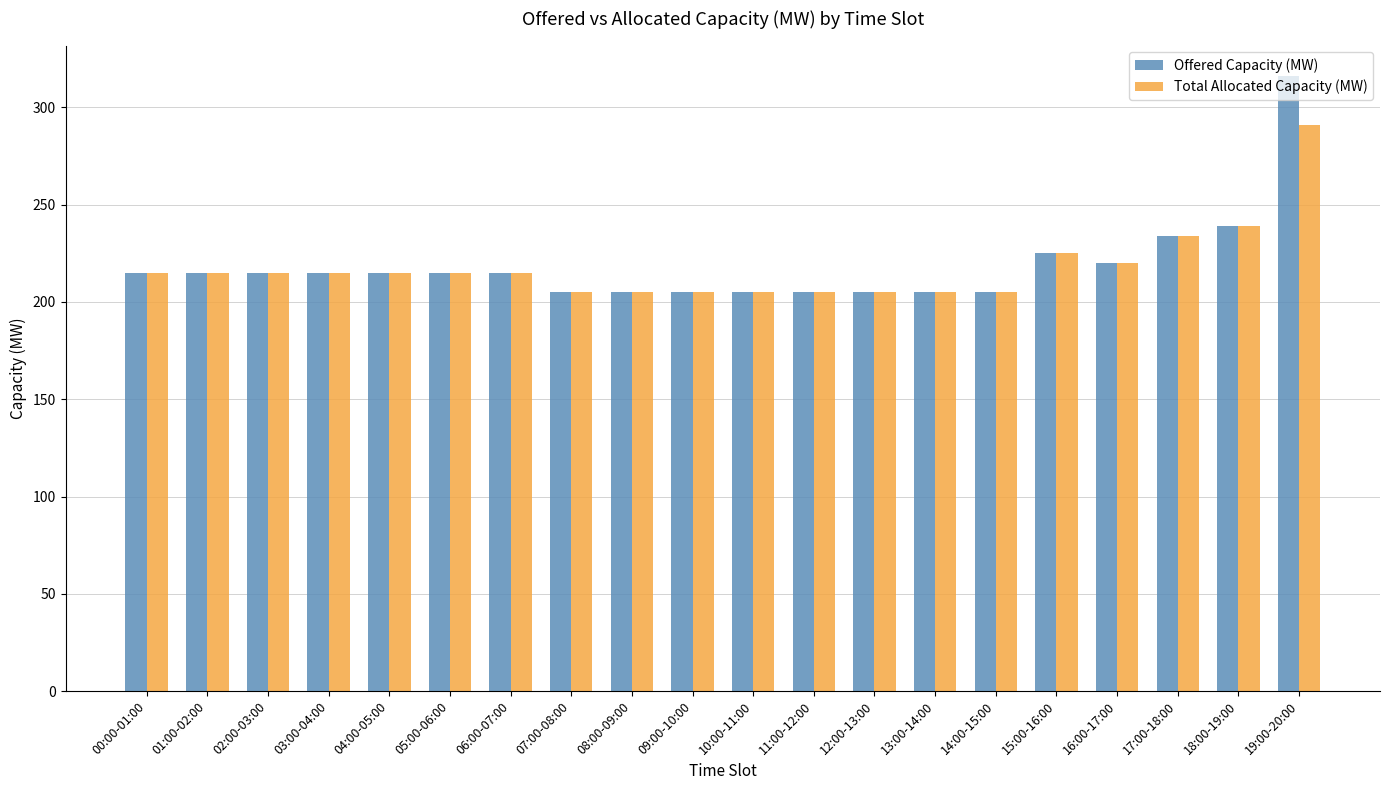

Is the value of Offered Capacity (MW) at 00:00-01:00 greater than the value of Total Allocated Capacity (MW) at 13:00-14:00?

Yes